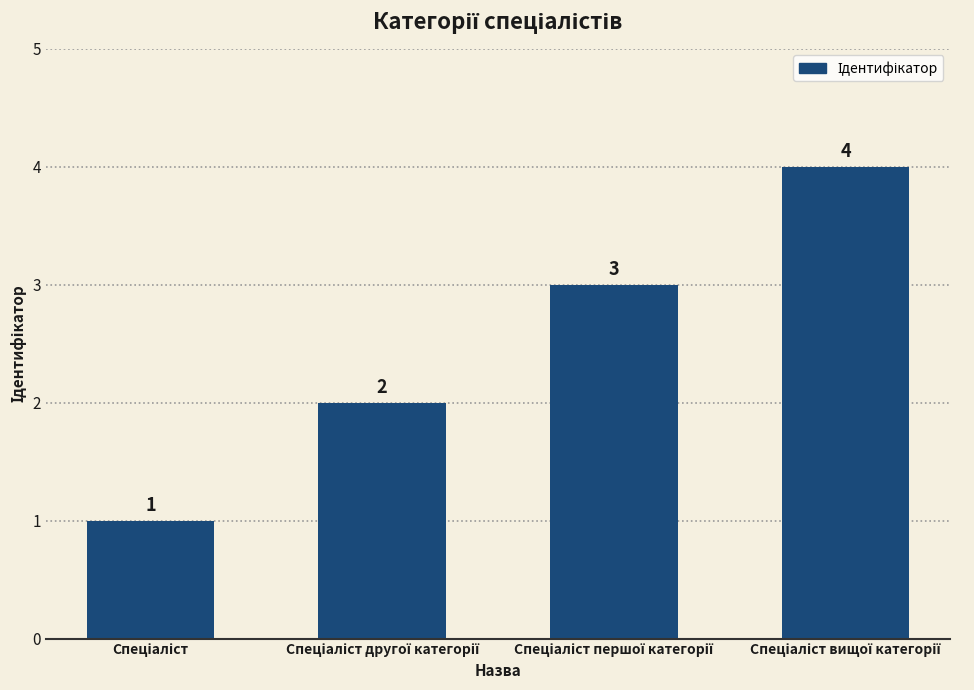

What is the value of the 4th bar from the left?

4